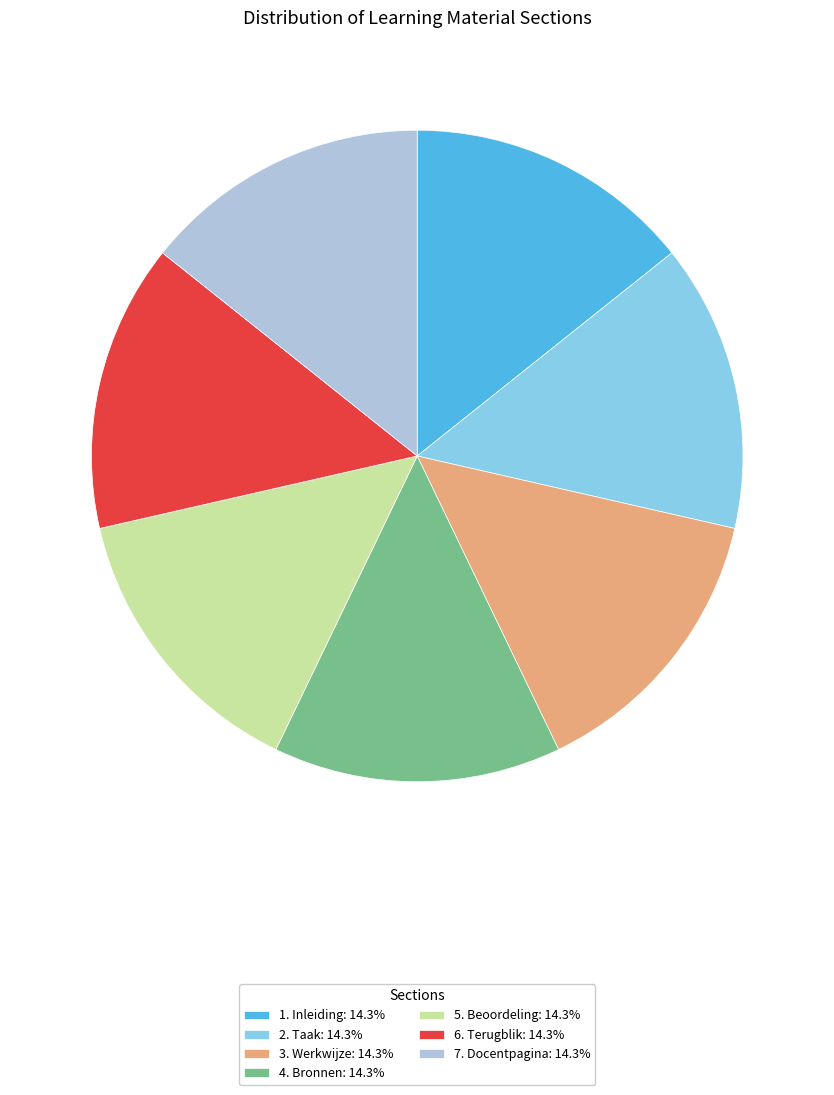

Do 7. Docentpagina: 14.3% and 1. Inleiding: 14.3% together represent more than half of the pie?

No